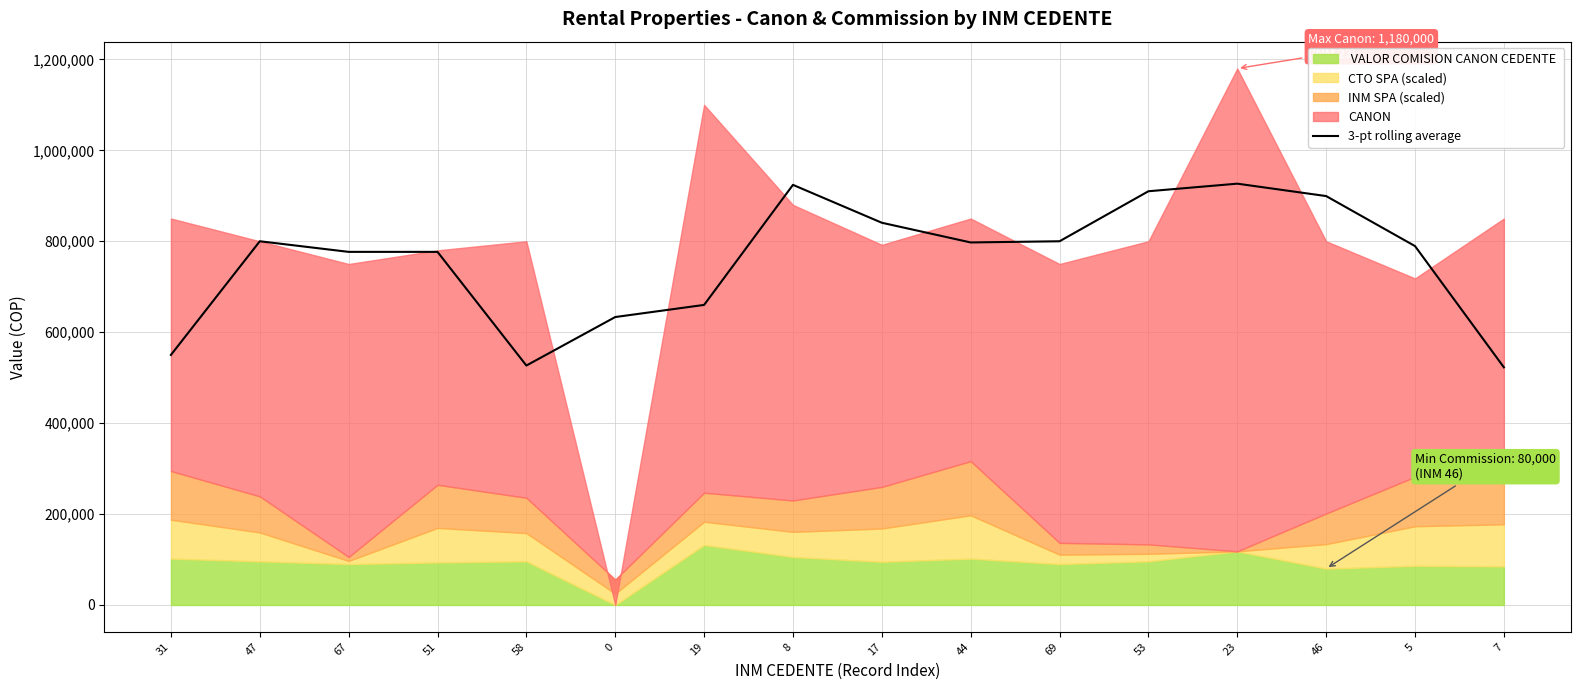

At which label is the value closest to 724702?

67